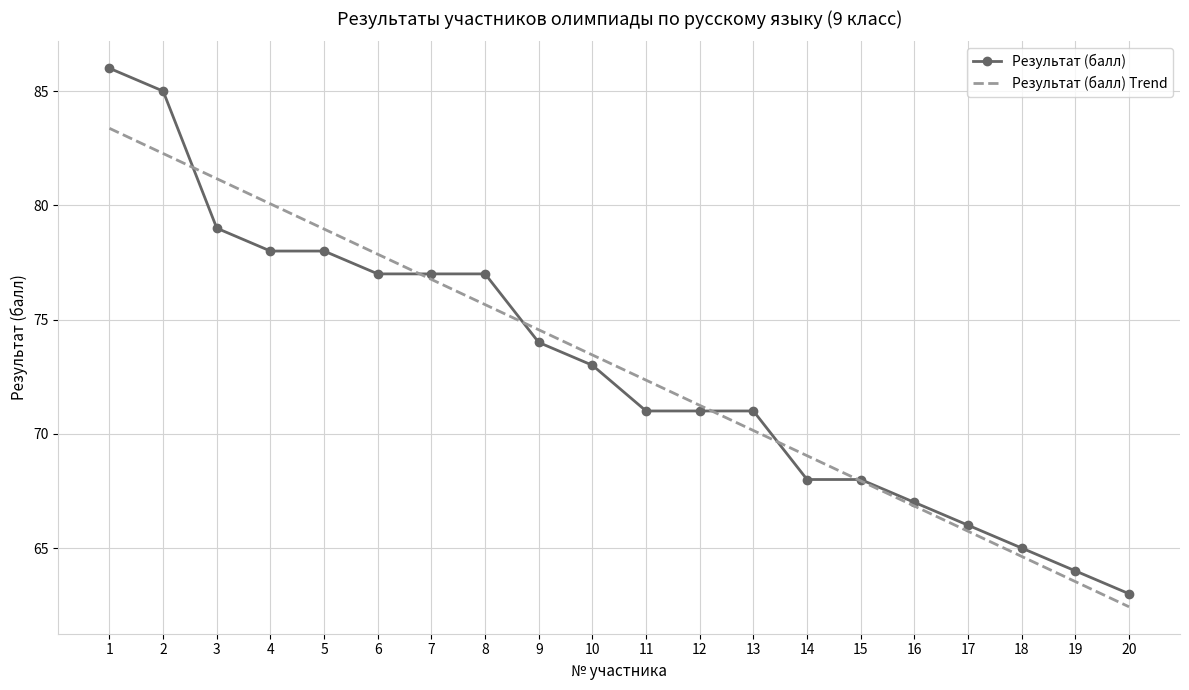

Reading left to right, what are all the values shown in this chart?

Результат (балл): 86.0	85.0	79.0	78.0	78.0	77.0	77.0	77.0	74.0	73.0	71.0	71.0	71.0	68.0	68.0	67.0	66.0	65.0	64.0	63.0
Результат (балл) Trend: 83.4	82.3	81.2	80.1	79.0	77.9	76.8	75.7	74.6	73.5	72.3	71.2	70.1	69.0	67.9	66.8	65.7	64.6	63.5	62.4